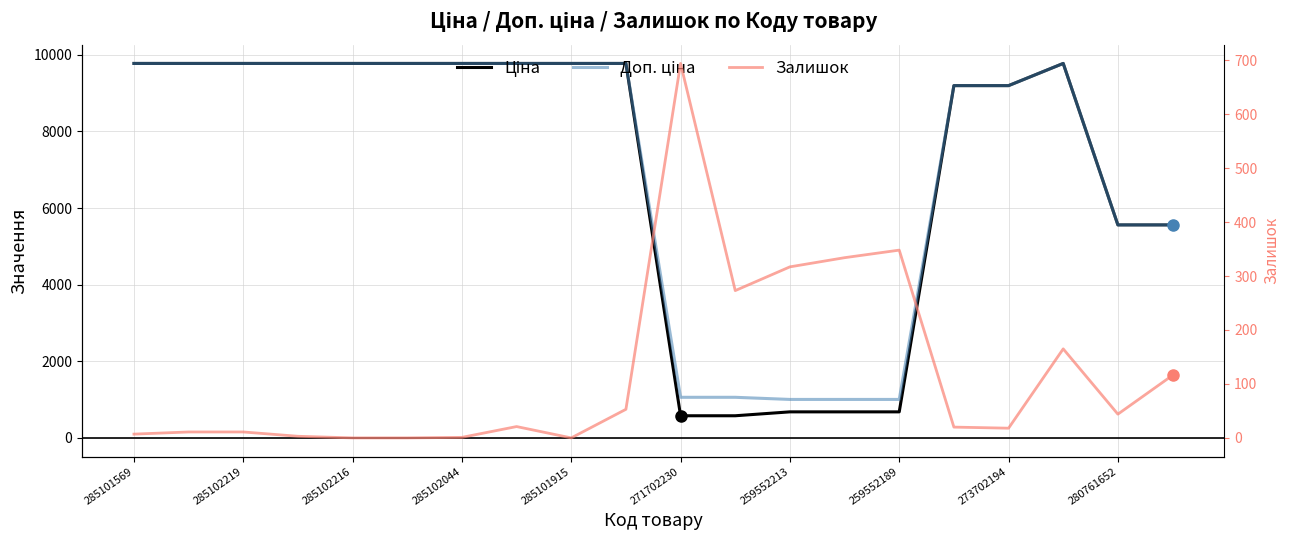

What is the sum of all Залишок values?

2436.0